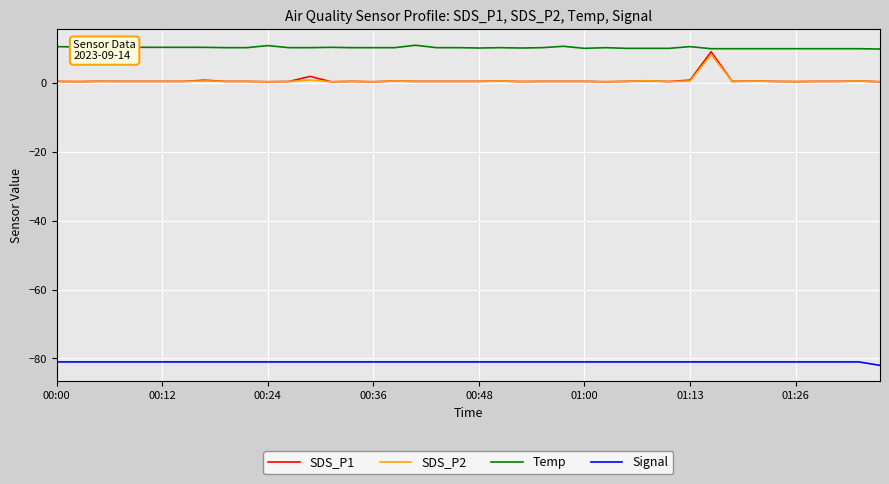

Which series has the largest range (max minus min)?

SDS_P1